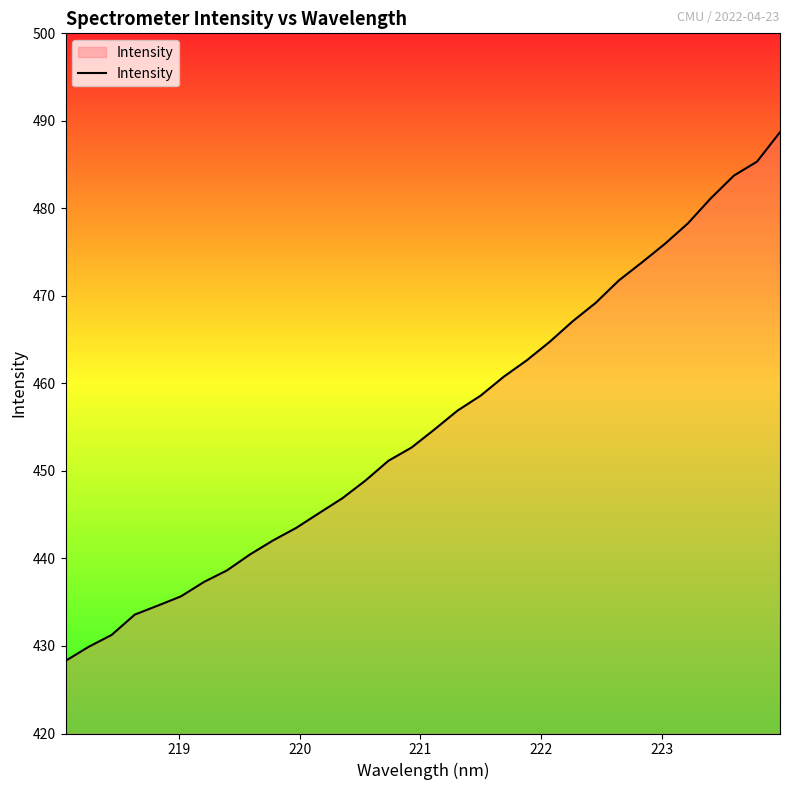

What is the difference between the maximum and minimum values?

60.4